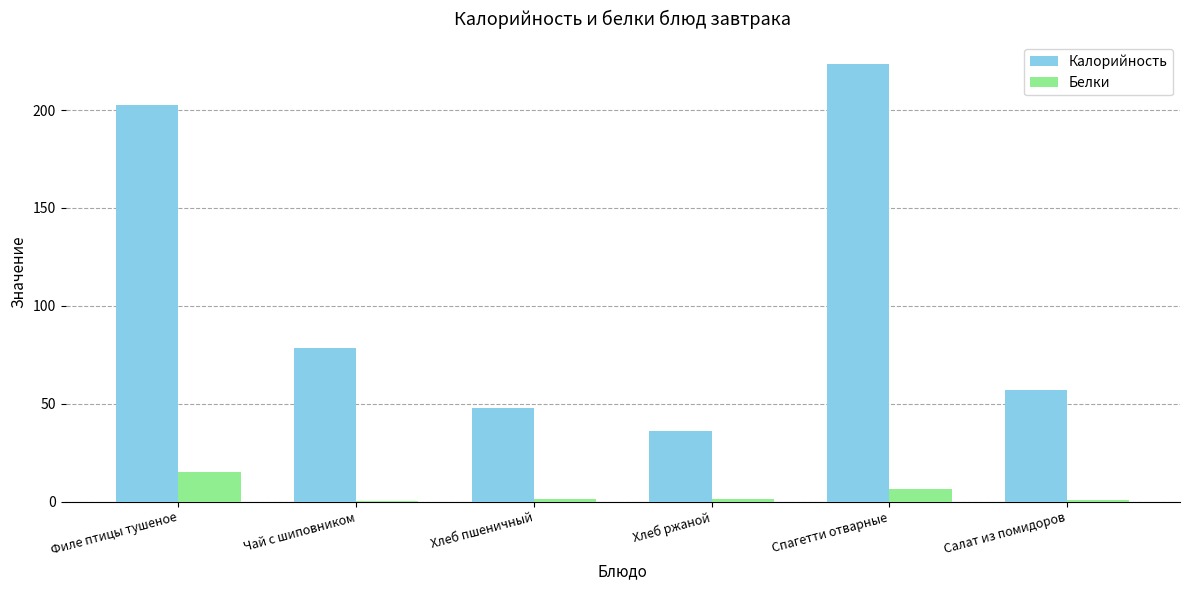

How many data points in Калорийность are above 78?

3